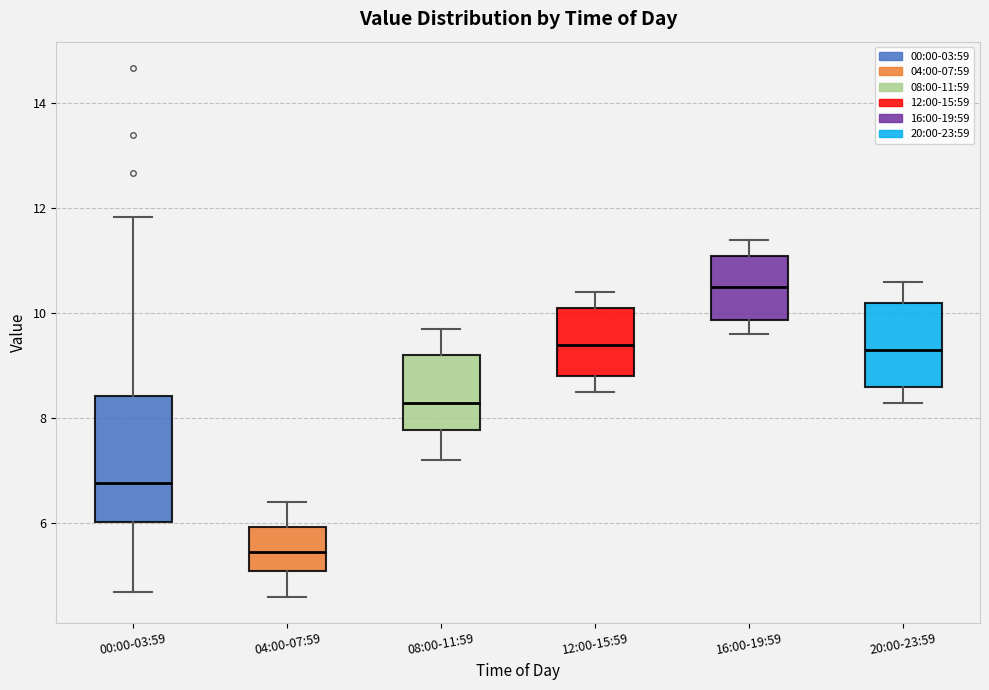

Reading left to right, read every box against the y-axis: the position of its median line, the range the box covers, and the ends of its whiskers. The values are not printed on the chart, so give them approximately, as read against the axis.

00:00-03:59: median 6.8, box 6.0 to 8.4, whiskers 4.8 to 11.8
04:00-07:59: median 5.4, box 5.2 to 6.0, whiskers 4.6 to 6.4
08:00-11:59: median 8.4, box 7.8 to 9.2, whiskers 7.2 to 9.8
12:00-15:59: median 9.4, box 8.8 to 10.2, whiskers 8.6 to 10.4
16:00-19:59: median 10.6, box 9.8 to 11.2, whiskers 9.6 to 11.4
20:00-23:59: median 9.4, box 8.6 to 10.2, whiskers 8.4 to 10.6